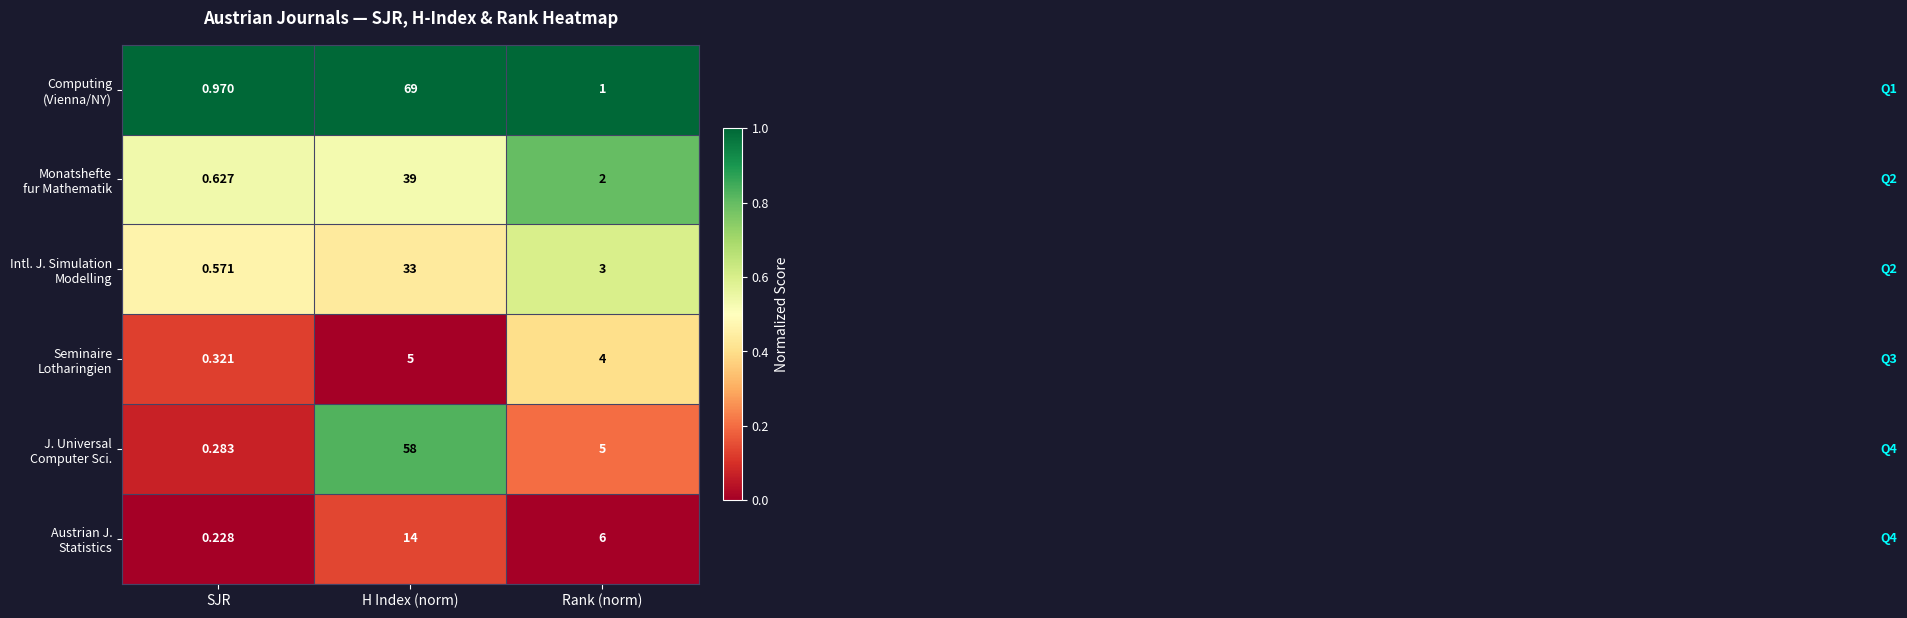

Which label corresponds to the smallest value in the chart?

SJR